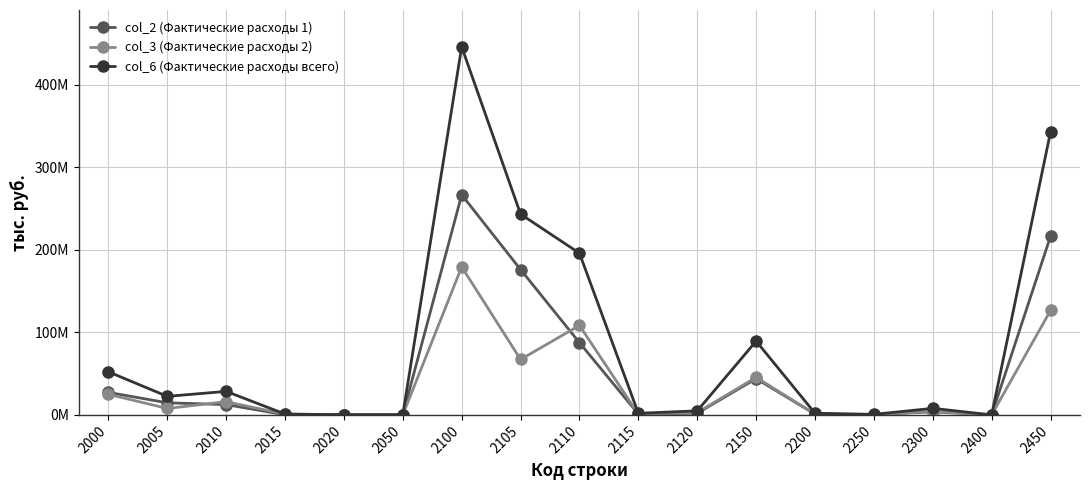

What is the greatest value displayed?

446216022